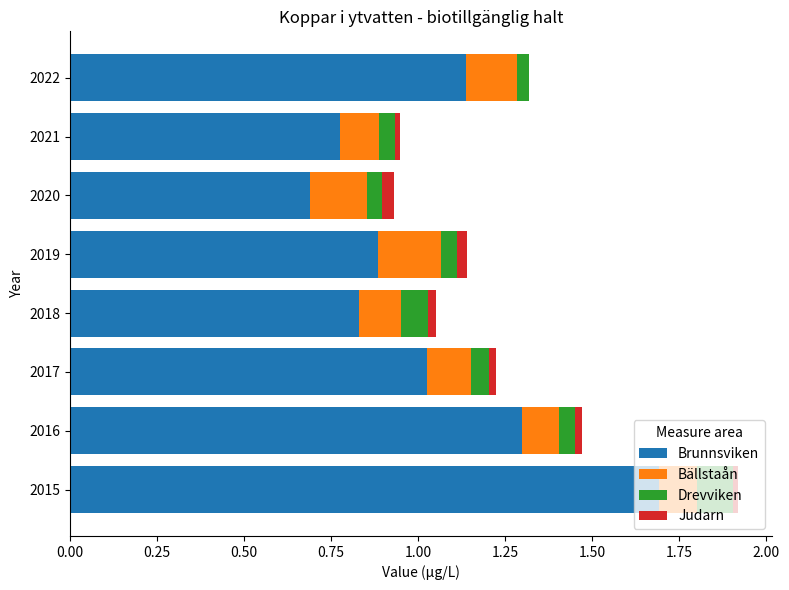

At which category is the sum across all series the highest?

2015